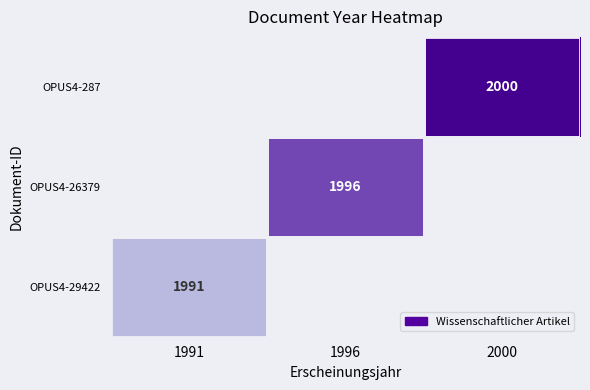

At which category does the chart reach its peak across all series?

2000